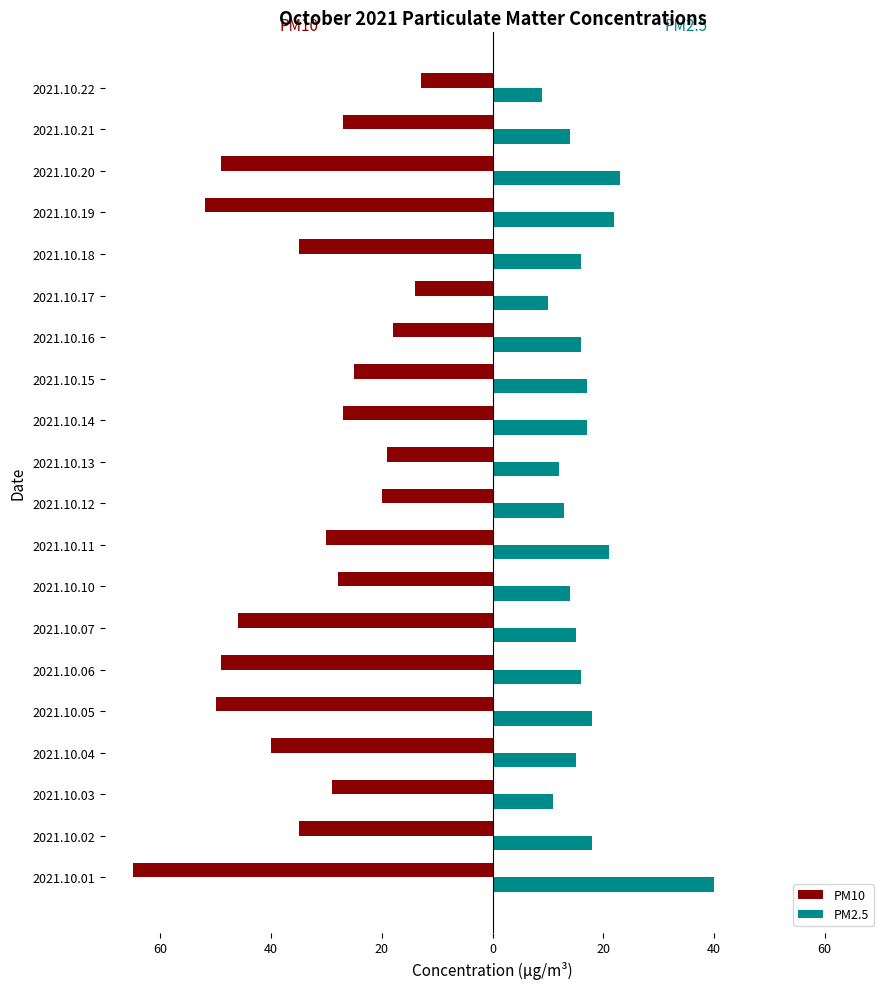

What are all the series names shown in the legend?

PM10, PM2.5